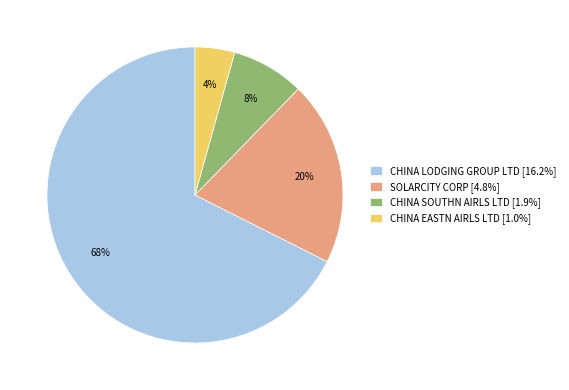

What is the largest slice in the pie chart?

CHINA LODGING GROUP LTD